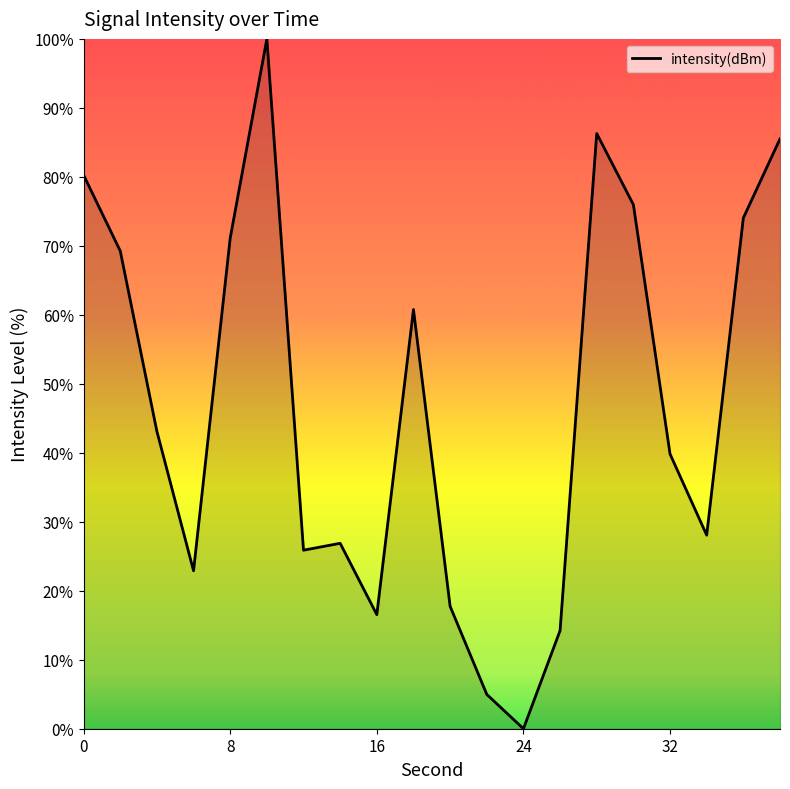

What is the difference between the maximum and minimum values?

100.0